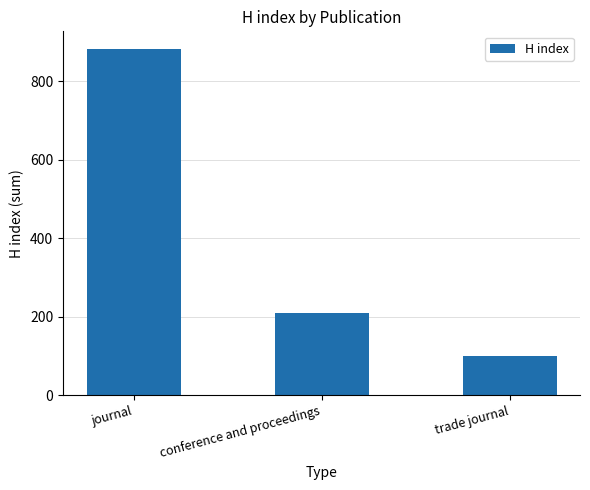

Which label corresponds to the largest value in the chart?

journal